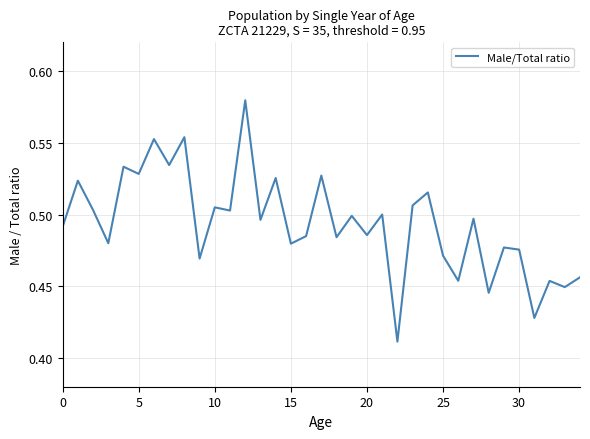

Is it true that the value at 10 is 0.7?

False